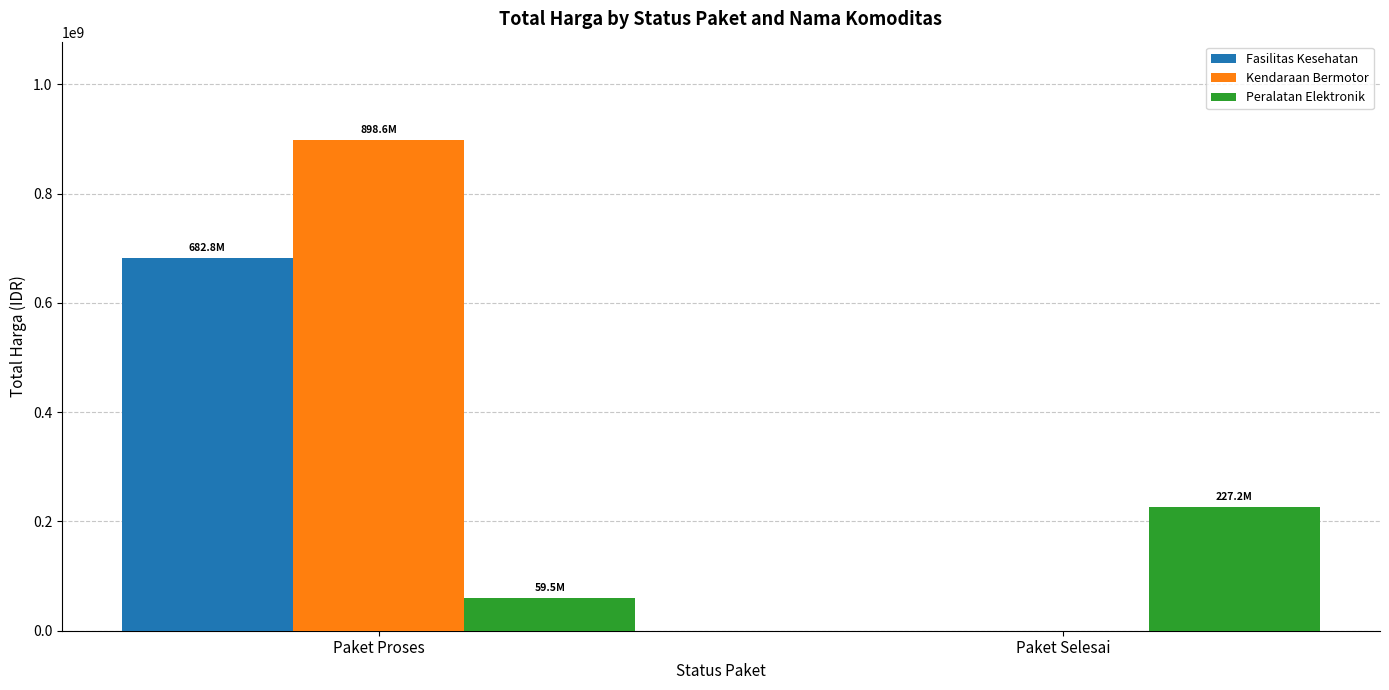

Is it true that Kendaraan Bermotor equals 544303506 at Paket Selesai?

False